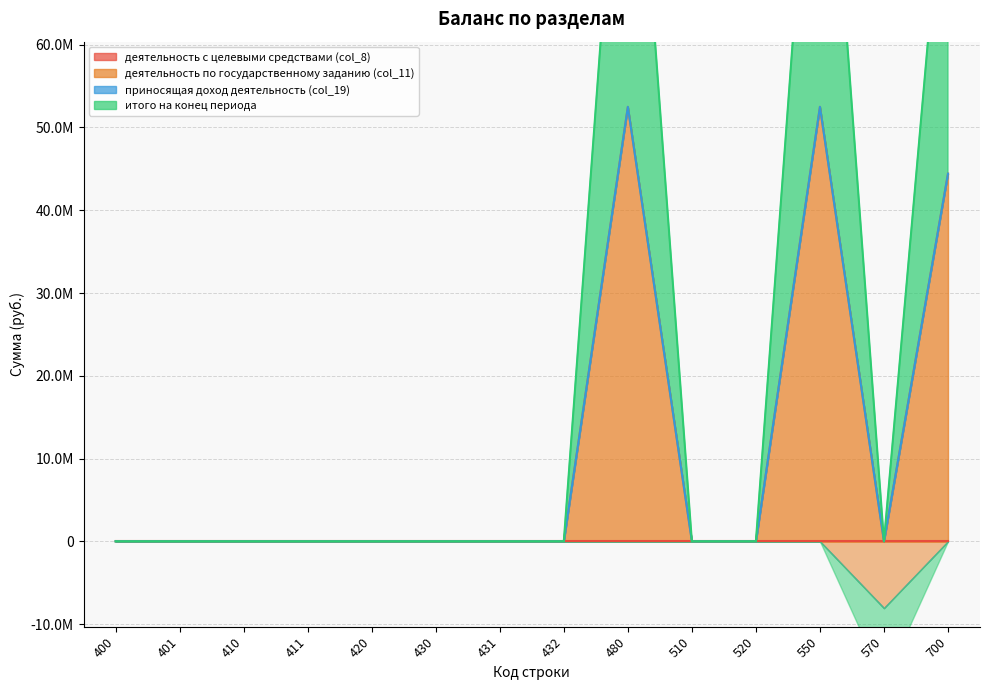

True or false: деятельность по государственному заданию (col_11) has a value of 0.0 at 410.

True